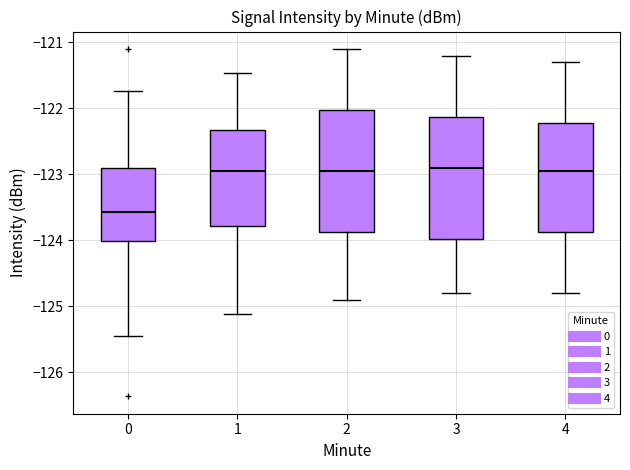

Reading left to right, read every box against the y-axis: the position of its median line, the range the box covers, and the ends of its whiskers. The values are not printed on the chart, so give them approximately, as read against the axis.

0: median -123.6, box -124.0 to -122.9, whiskers -125.5 to -121.7
1: median -122.9, box -123.8 to -122.3, whiskers -125.1 to -121.5
2: median -122.9, box -123.9 to -122.0, whiskers -124.9 to -121.1
3: median -122.9, box -124.0 to -122.1, whiskers -124.8 to -121.2
4: median -122.9, box -123.9 to -122.2, whiskers -124.8 to -121.3